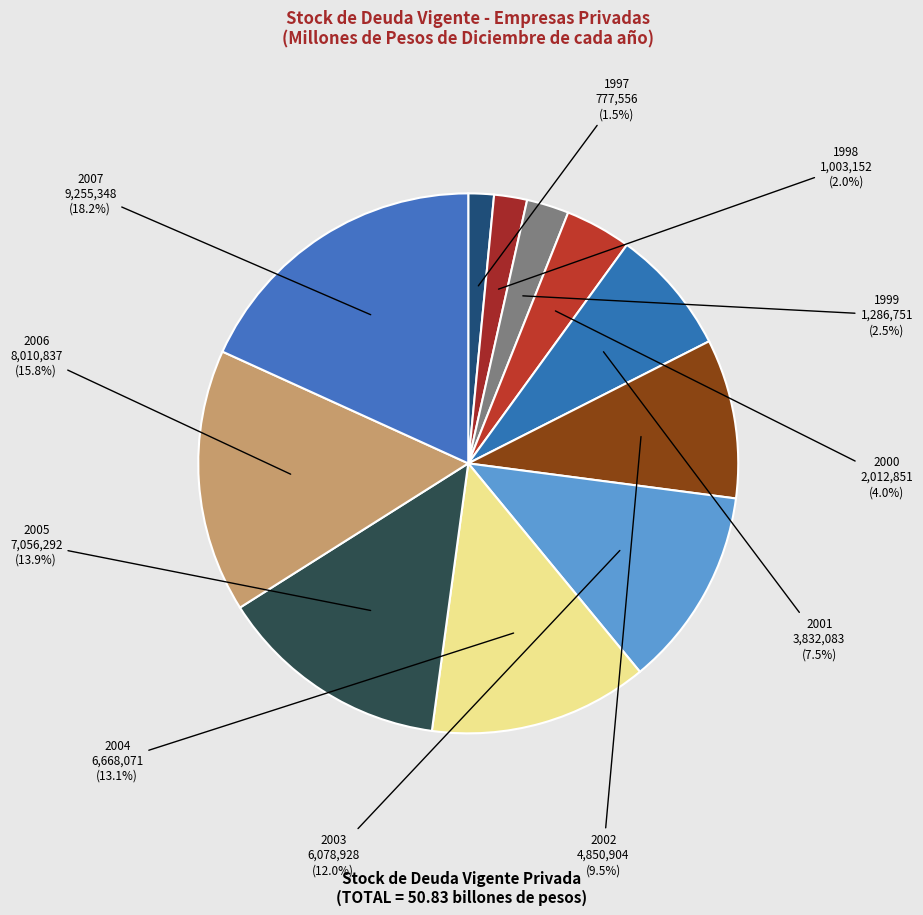

Is there any slice that represents more than half of the pie?

No